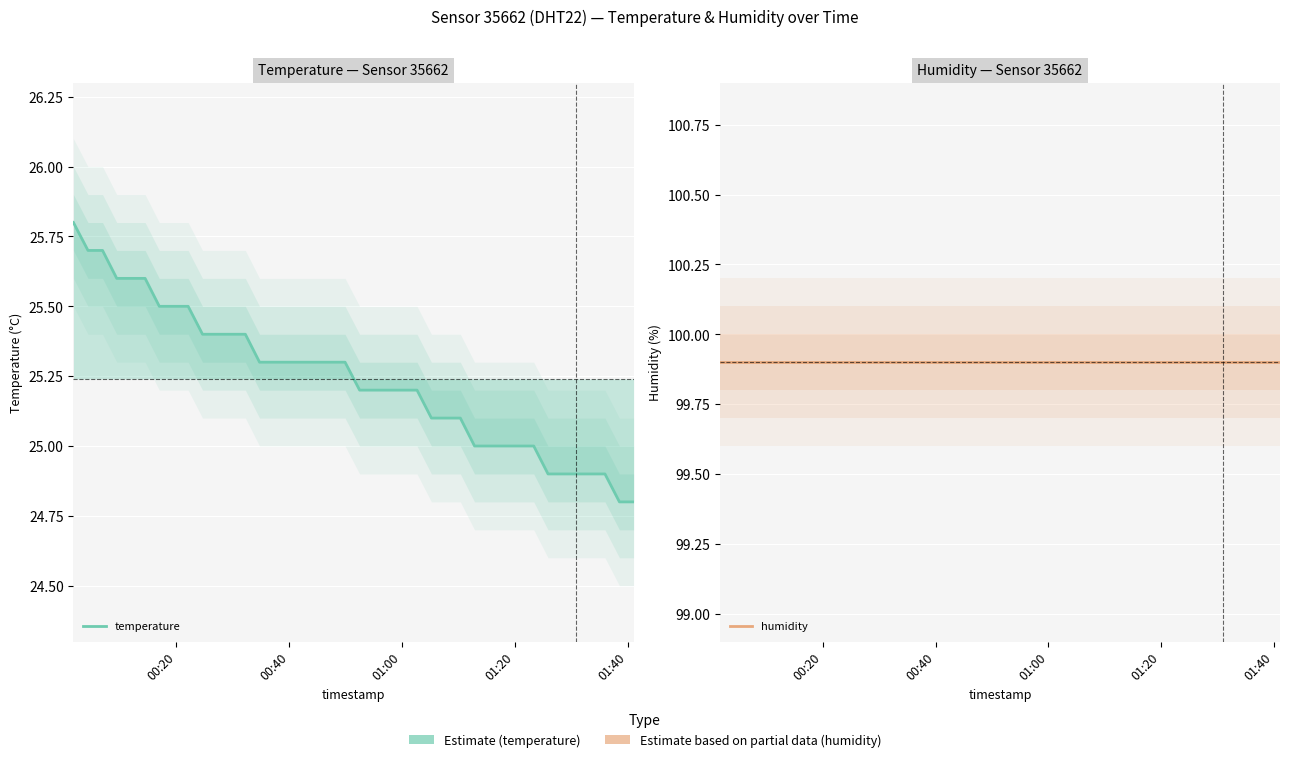

True or false: temperature and humidity cross at least once.

False